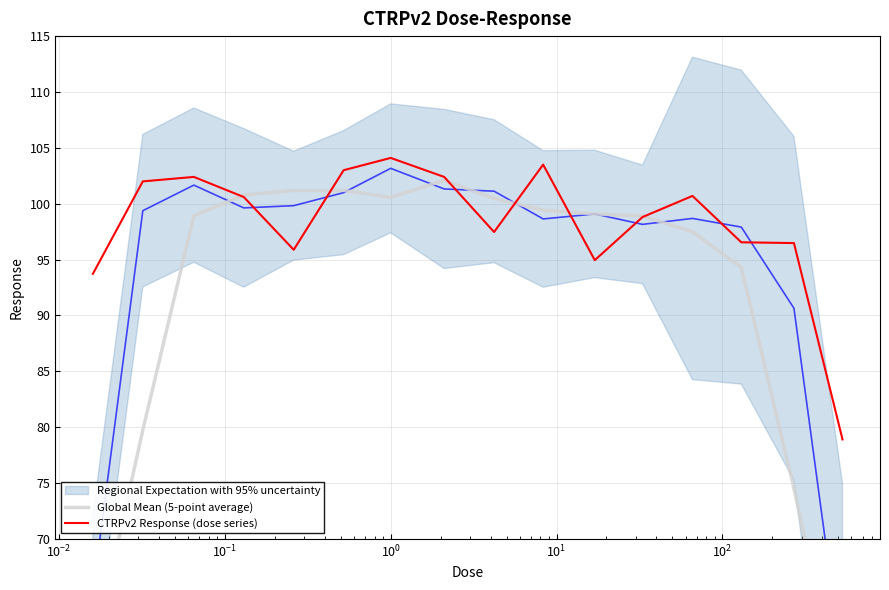

What is the label of the 6th point from the left?

$\mathdefault{10^{1}}$